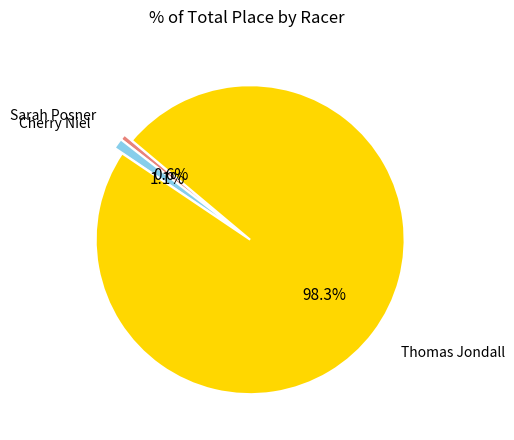

Is there any slice that represents more than half of the pie?

Yes